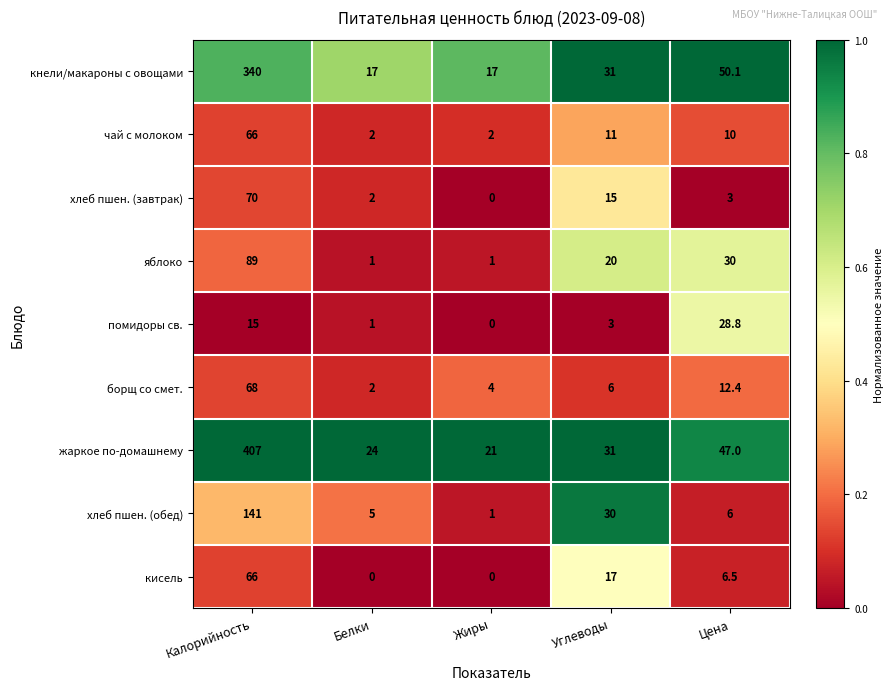

Where does the хлеб пшен. (завтрак) series first go above 3?

Калорийность